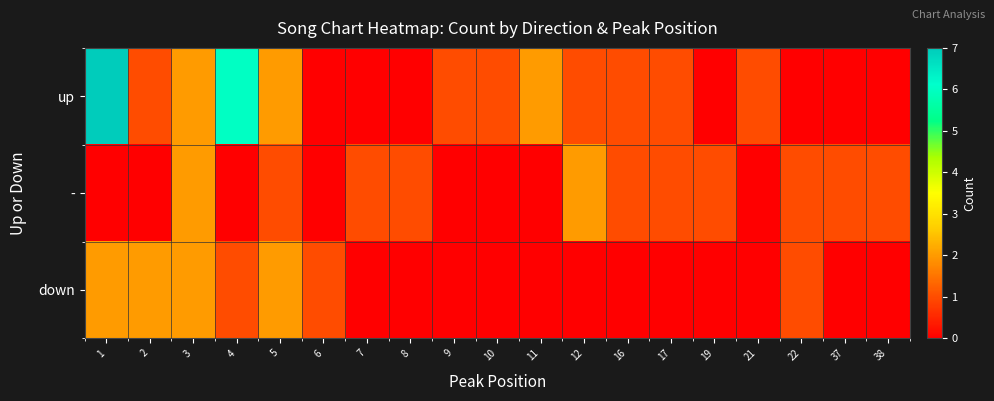

Reading left to right, list all the values displayed in this chart.

up: 1=7	2=1	3=2	4=6	5=2	6=0	7=0	8=0	9=1	10=1	11=2	12=1	16=1	17=1	19=0	21=1	22=0	37=0	38=0
-: 1=0	2=0	3=2	4=0	5=1	6=0	7=1	8=1	9=0	10=0	11=0	12=2	16=1	17=1	19=1	21=0	22=1	37=1	38=1
down: 1=2	2=2	3=2	4=1	5=2	6=1	7=0	8=0	9=0	10=0	11=0	12=0	16=0	17=0	19=0	21=0	22=1	37=0	38=0